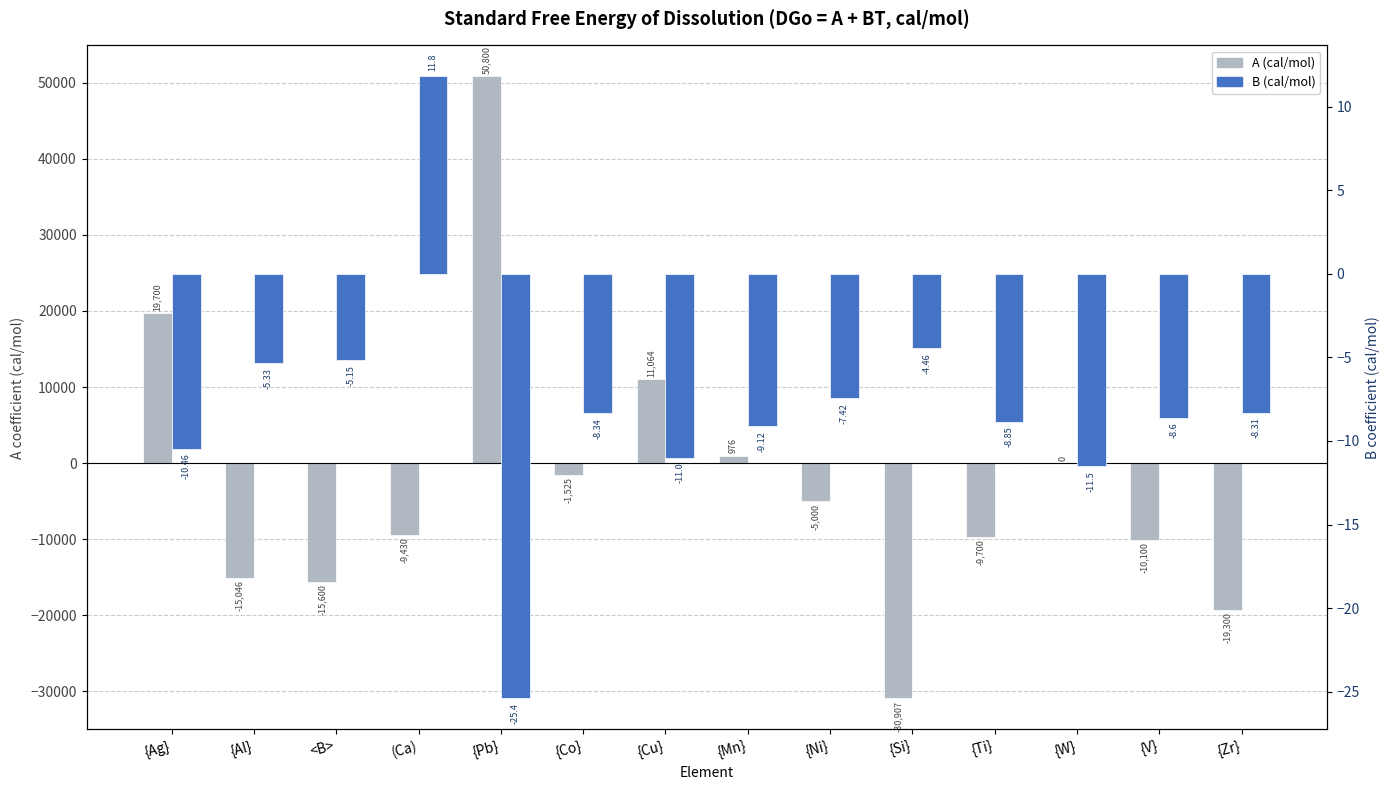

Where is B (cal/mol) nearest to the value -6?

{Al}